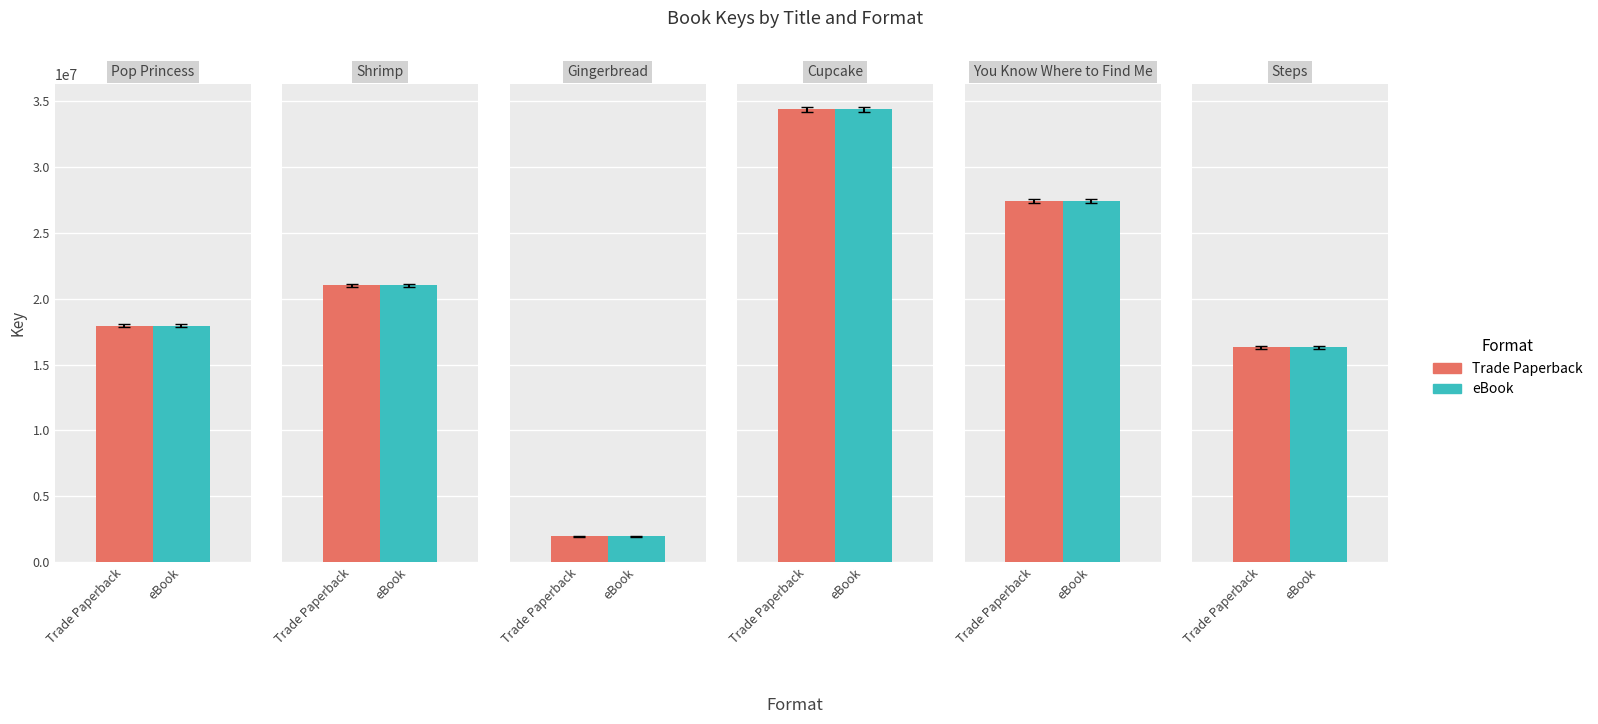

What is the label of the 3rd bar from the right?

Cupcake